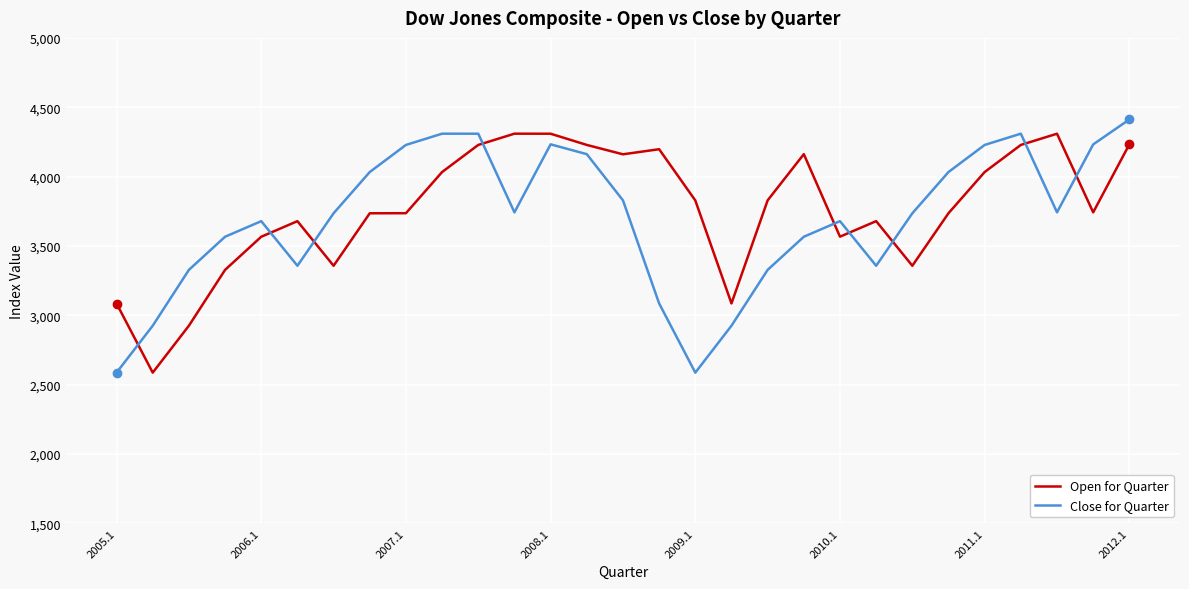

What is the average value of the Open for Quarter series?

3767.6